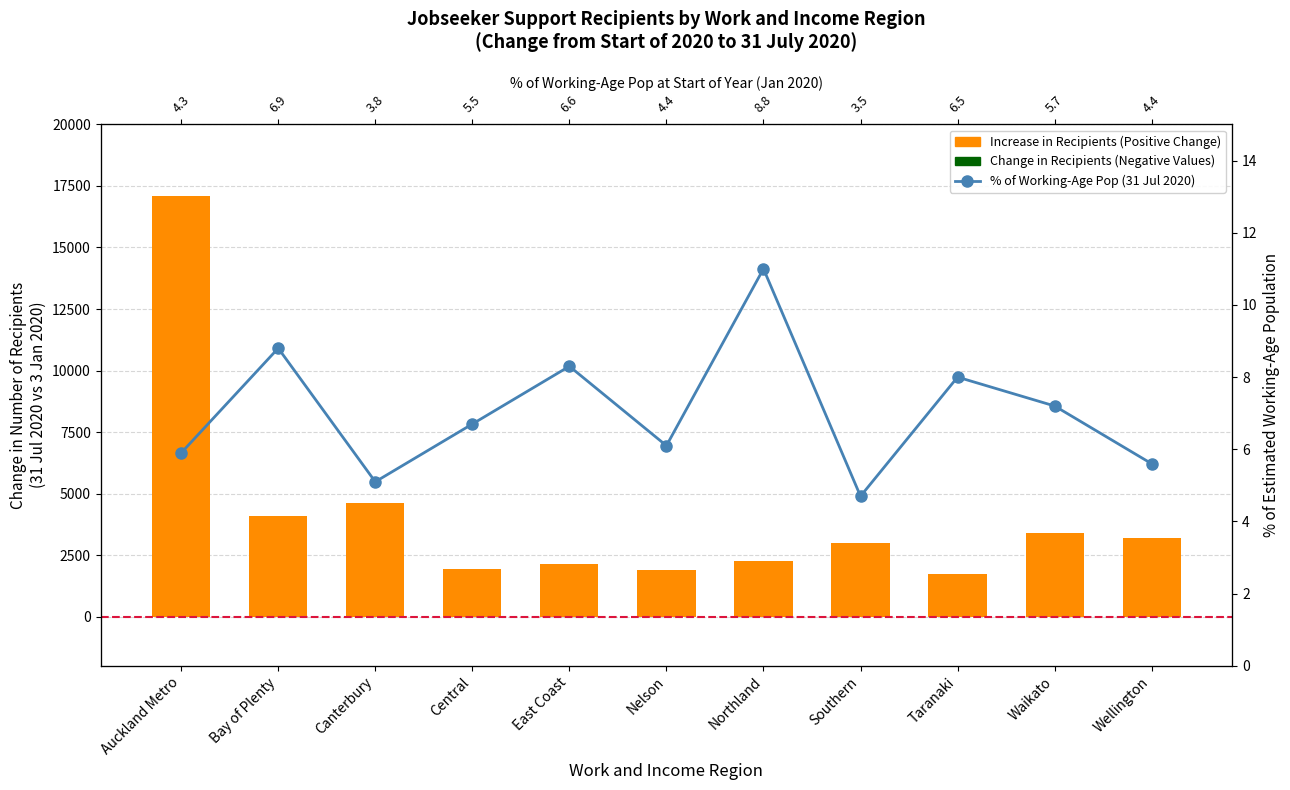

At how many categories does at least one series exceed 6615?

1